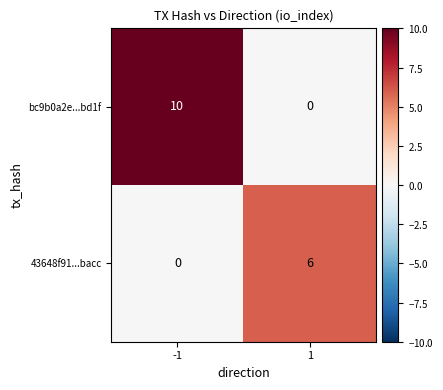

What is the average value of the bc9b0a2e...bd1f series?

5